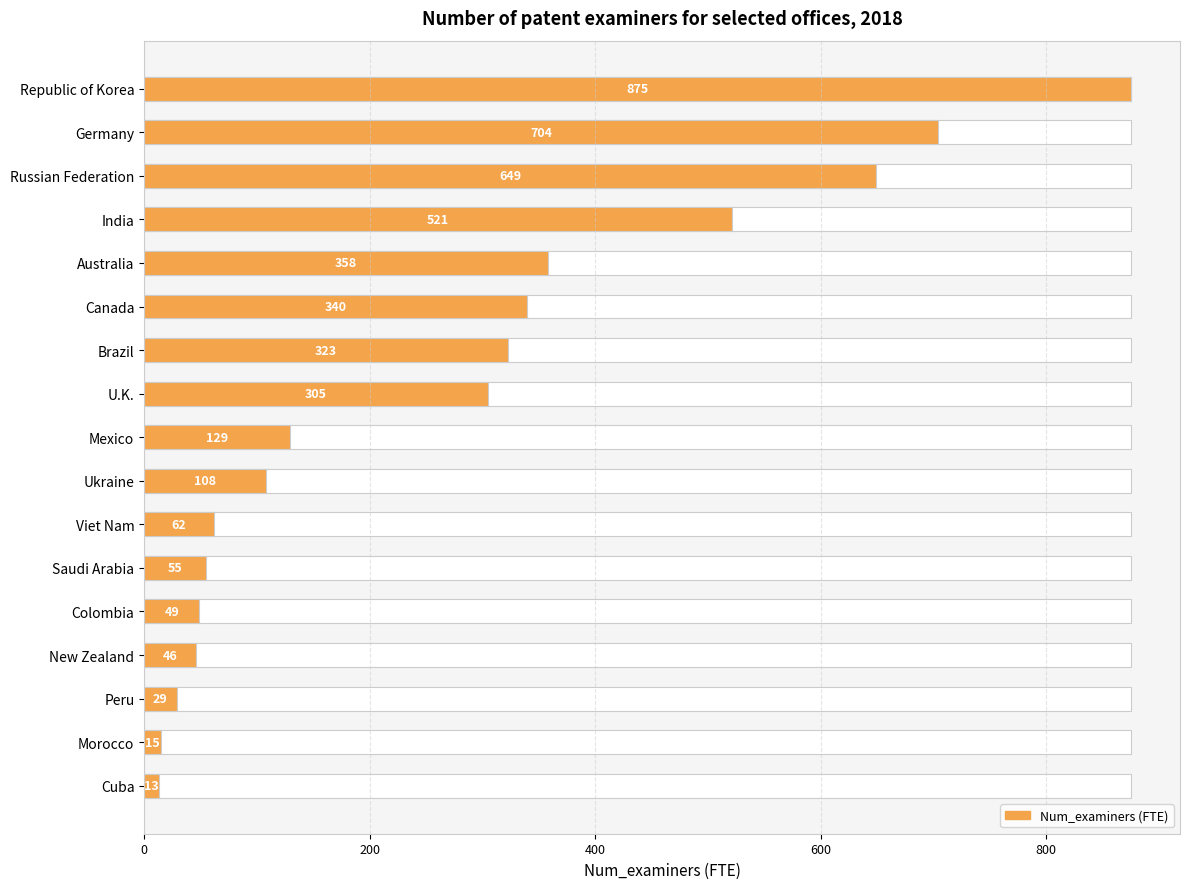

Approximately how many times larger is the value at Viet Nam compared to Cuba?

4.8